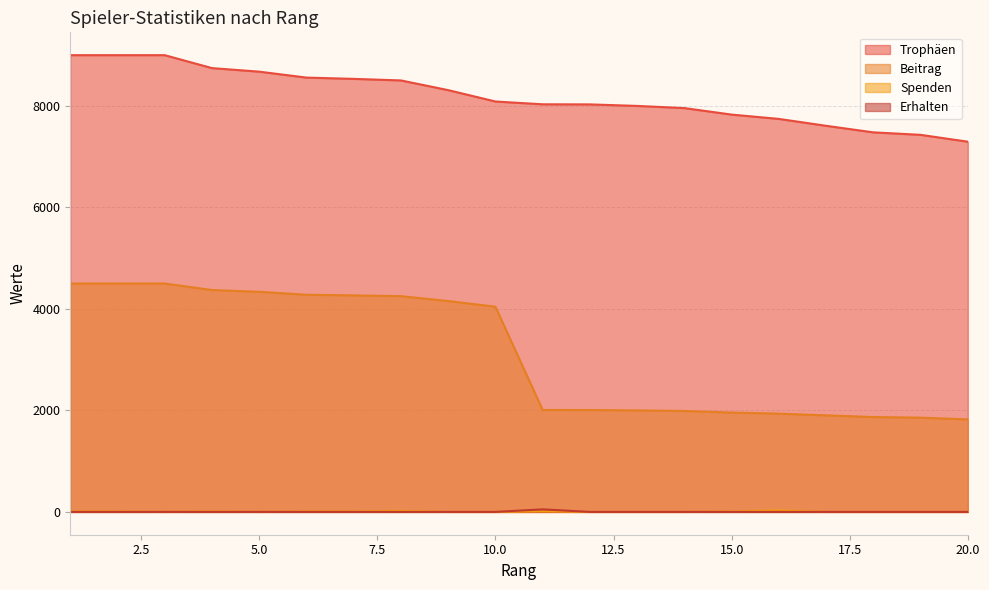

What is the average value of the Trophäen series?

8191